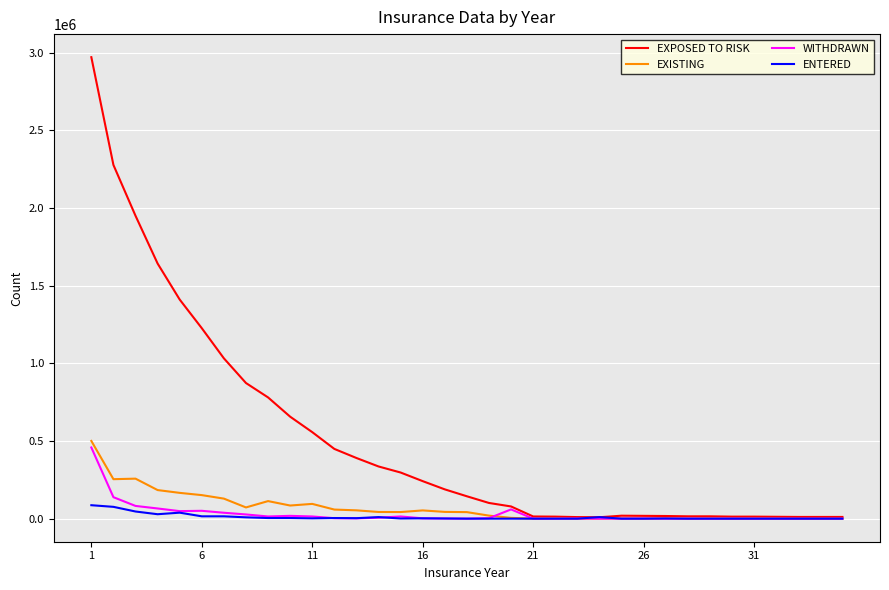

Which series has the widest spread of values?

EXPOSED TO RISK